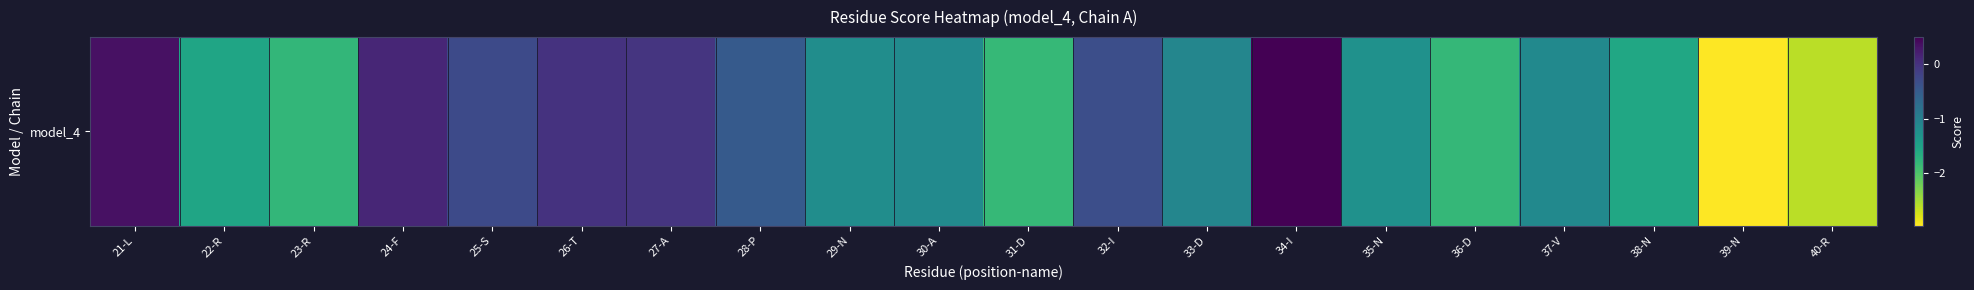

Which category has the highest value across all series?

34-I